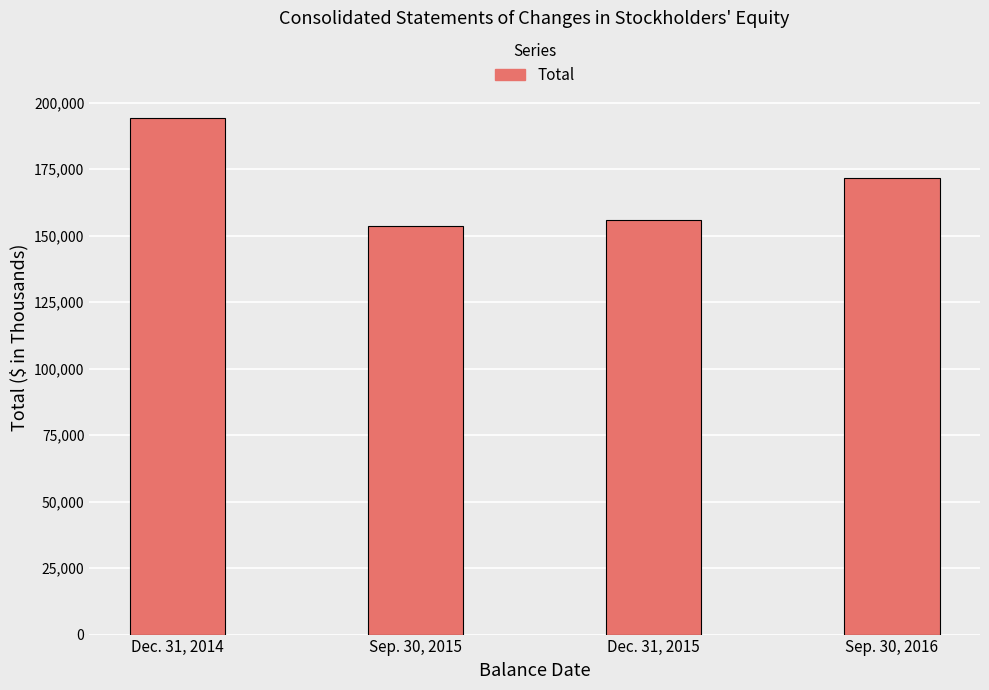

Reading left to right, extract all data points from this chart.

194163	153643	155929	171627